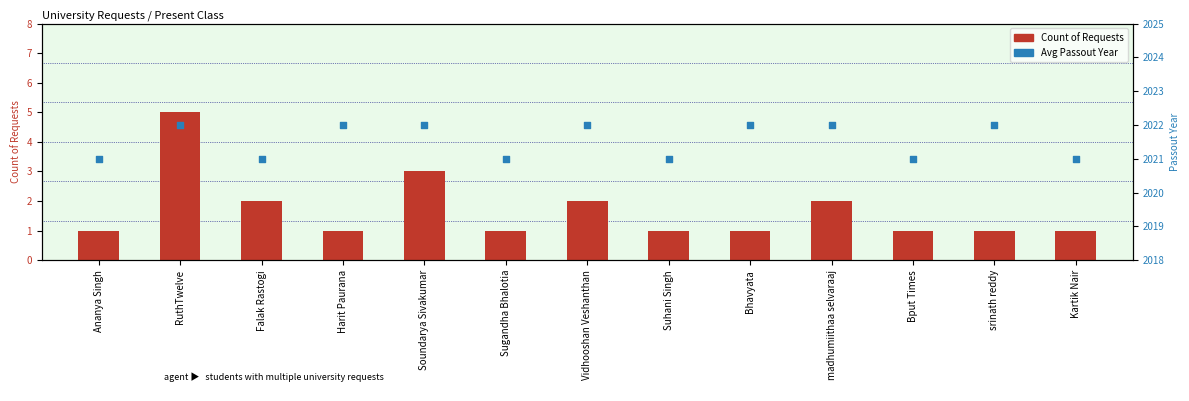

Which series reaches the maximum Y coordinate?

Avg Passout Year